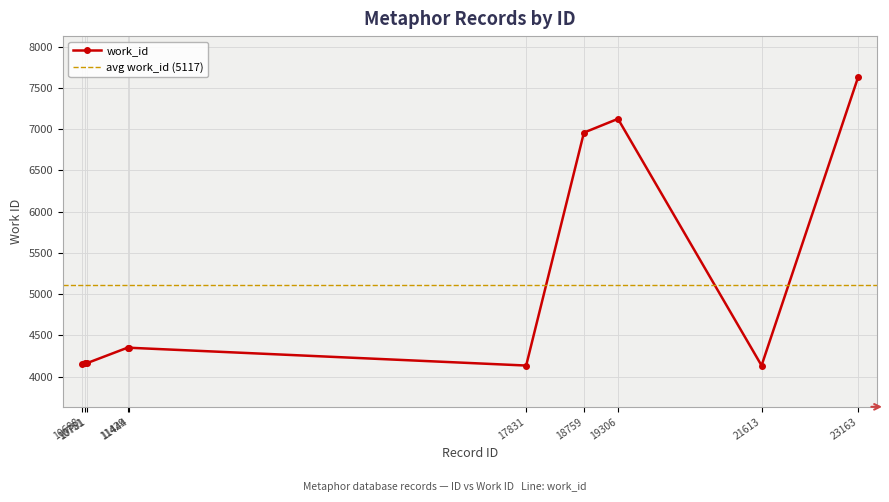

How many lines are shown in the chart?

1